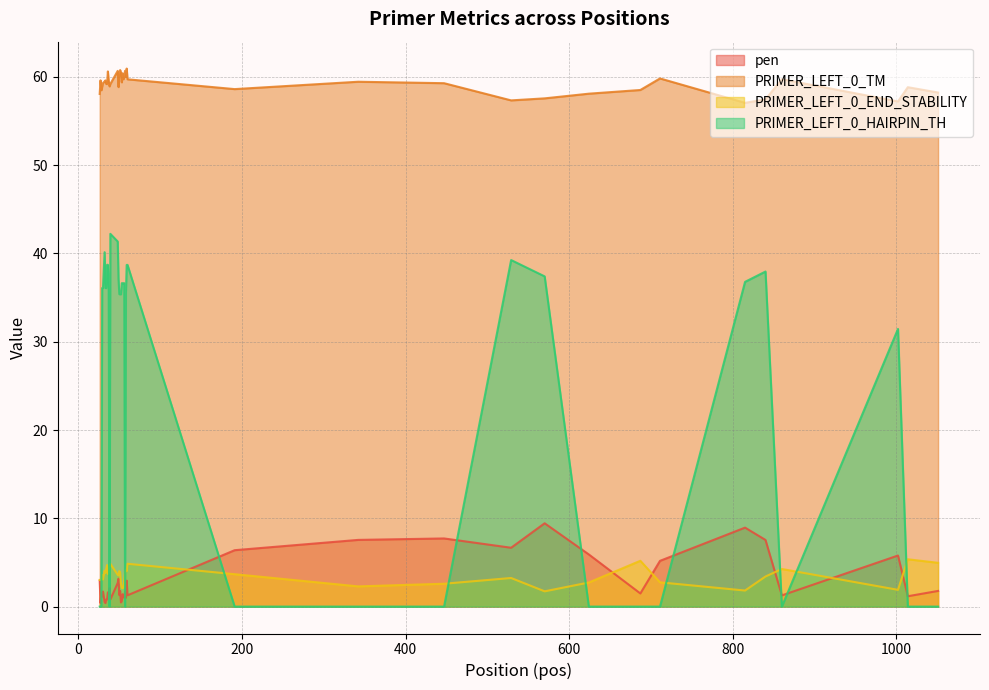

Which series has the largest total across all categories?

PRIMER_LEFT_0_TM